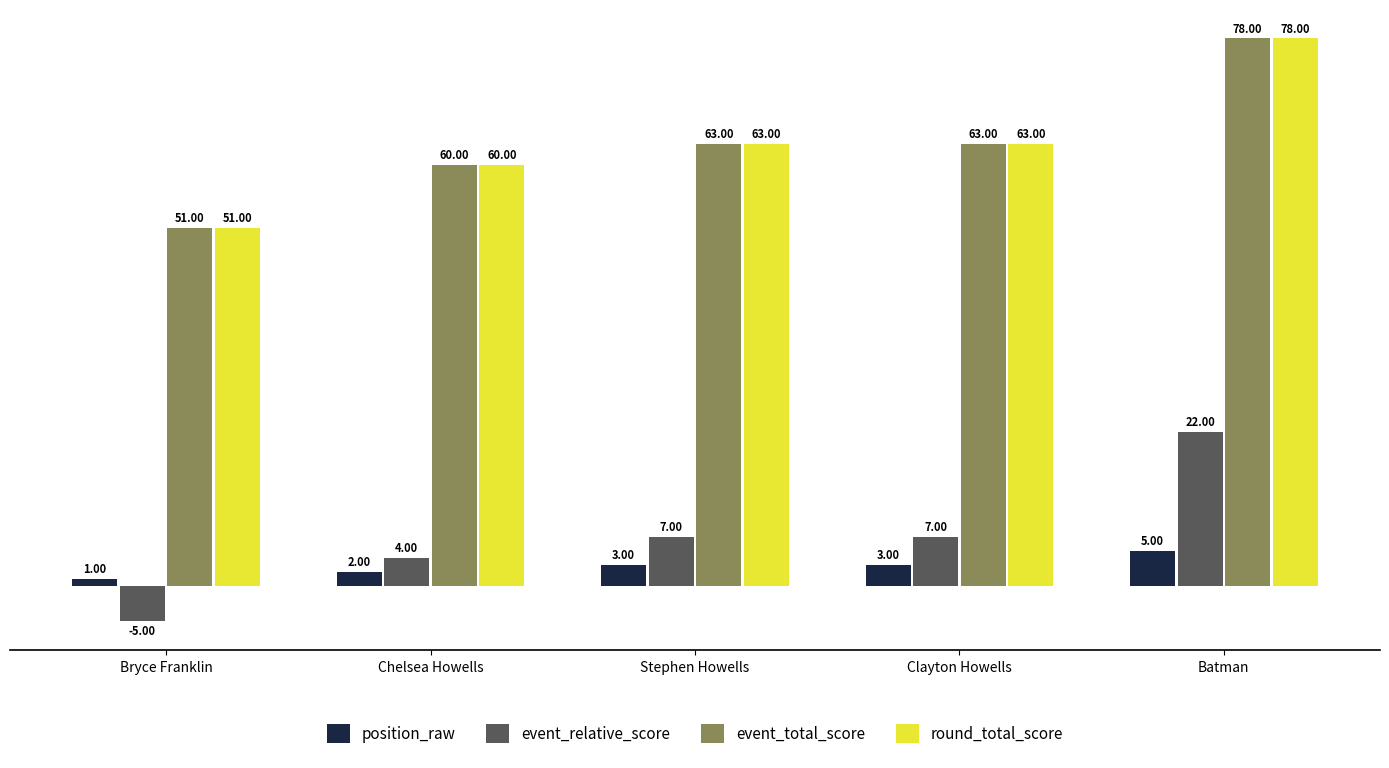

Which category has the lowest value in the round_total_score series?

Bryce Franklin